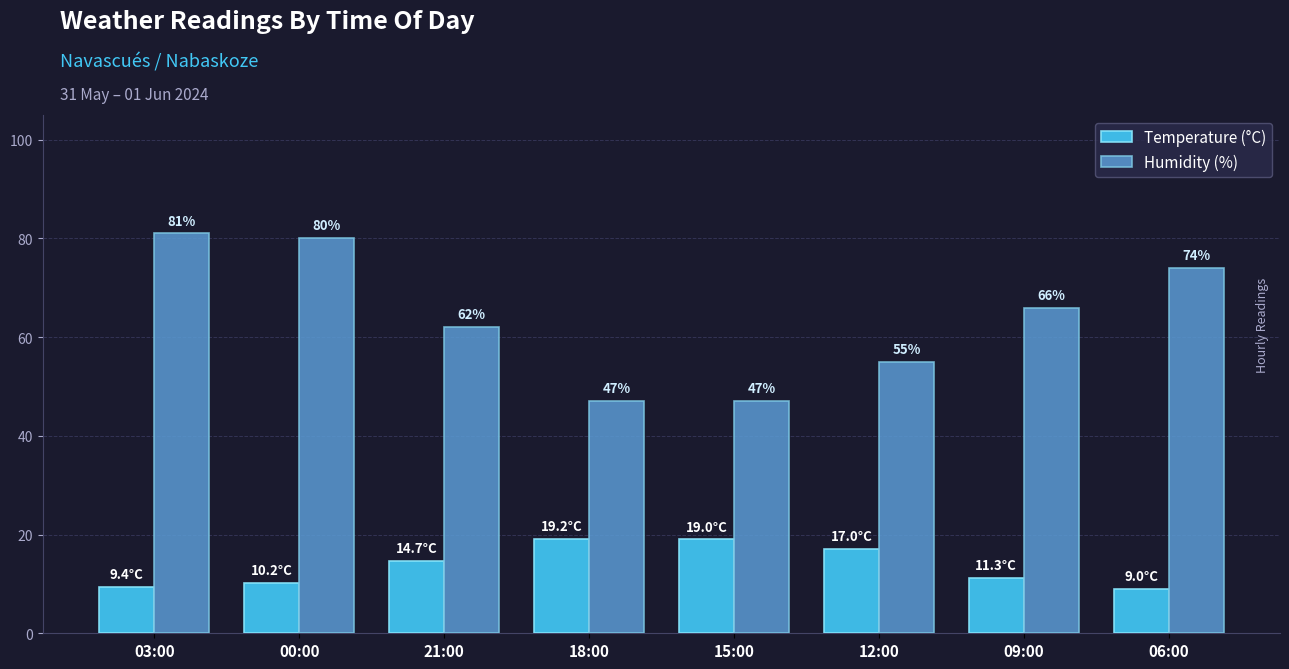

Count the number of data series in this chart.

2